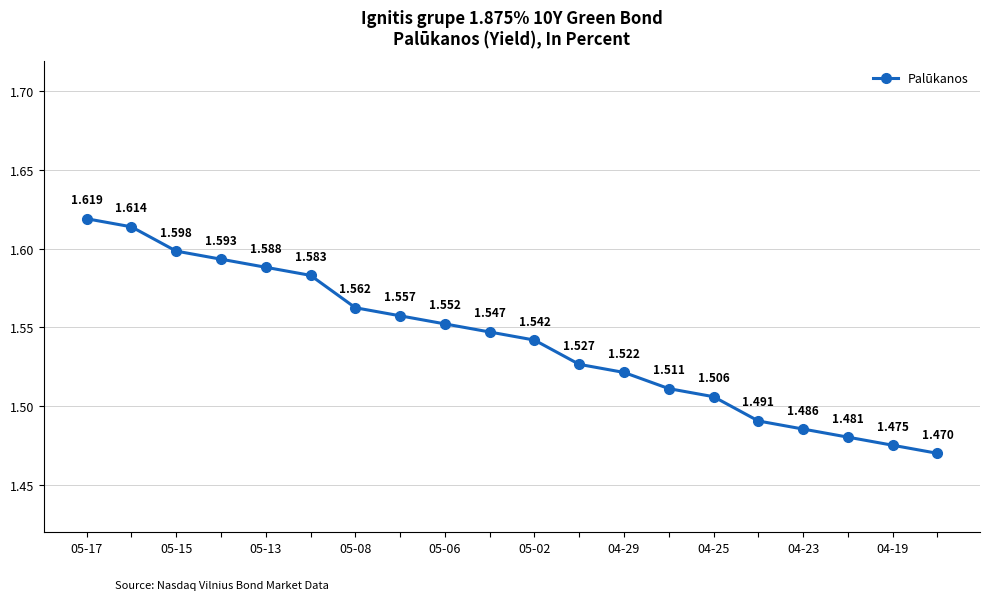

What is the difference between the second highest and minimum values?

0.1